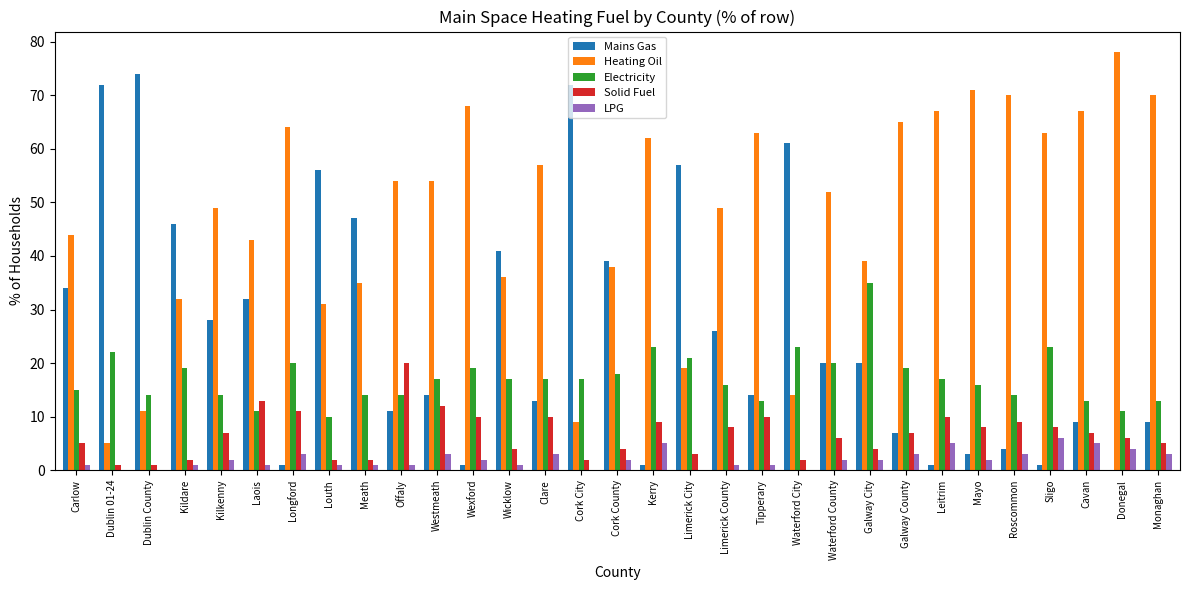

Which series has the largest total across all categories?

Heating Oil